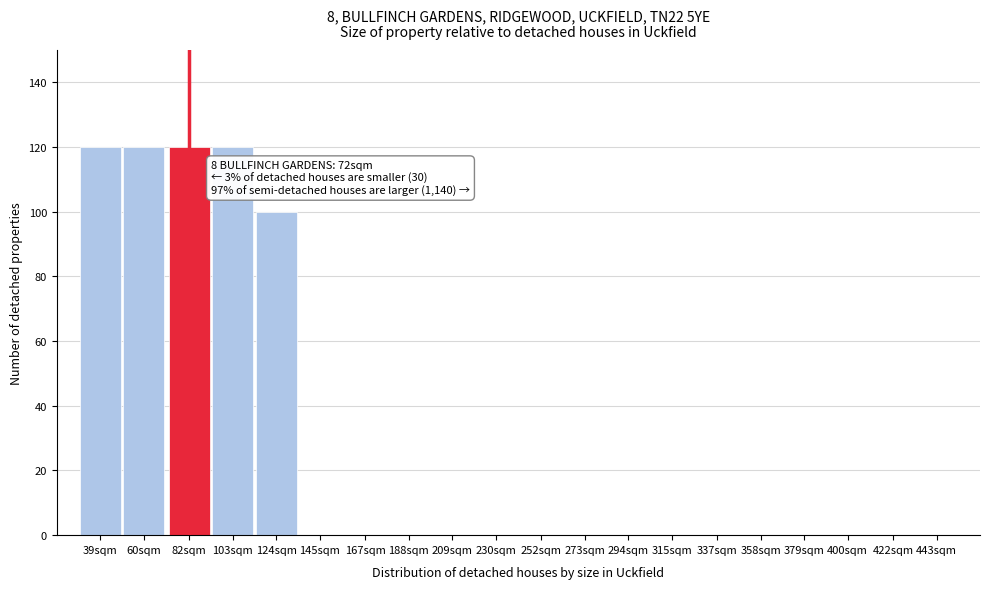

Reading left to right, list all the values displayed in this chart.

39sqm=120	60sqm=120	82sqm=120	103sqm=120	124sqm=100	145sqm=0	167sqm=0	188sqm=0	209sqm=0	230sqm=0	252sqm=0	273sqm=0	294sqm=0	315sqm=0	337sqm=0	358sqm=0	379sqm=0	400sqm=0	422sqm=0	443sqm=0